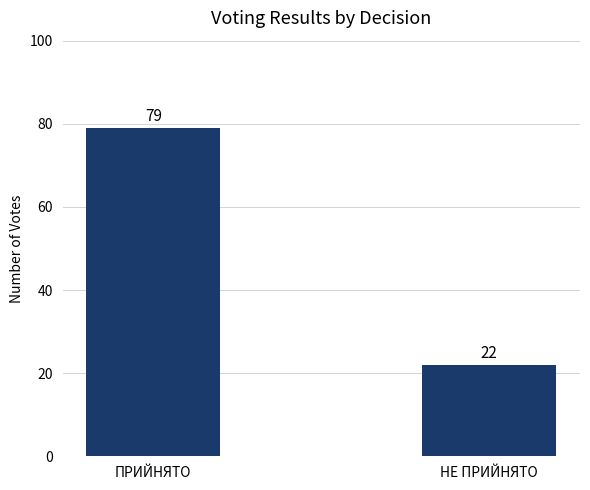

What is the value of the 1st bar from the left?

79